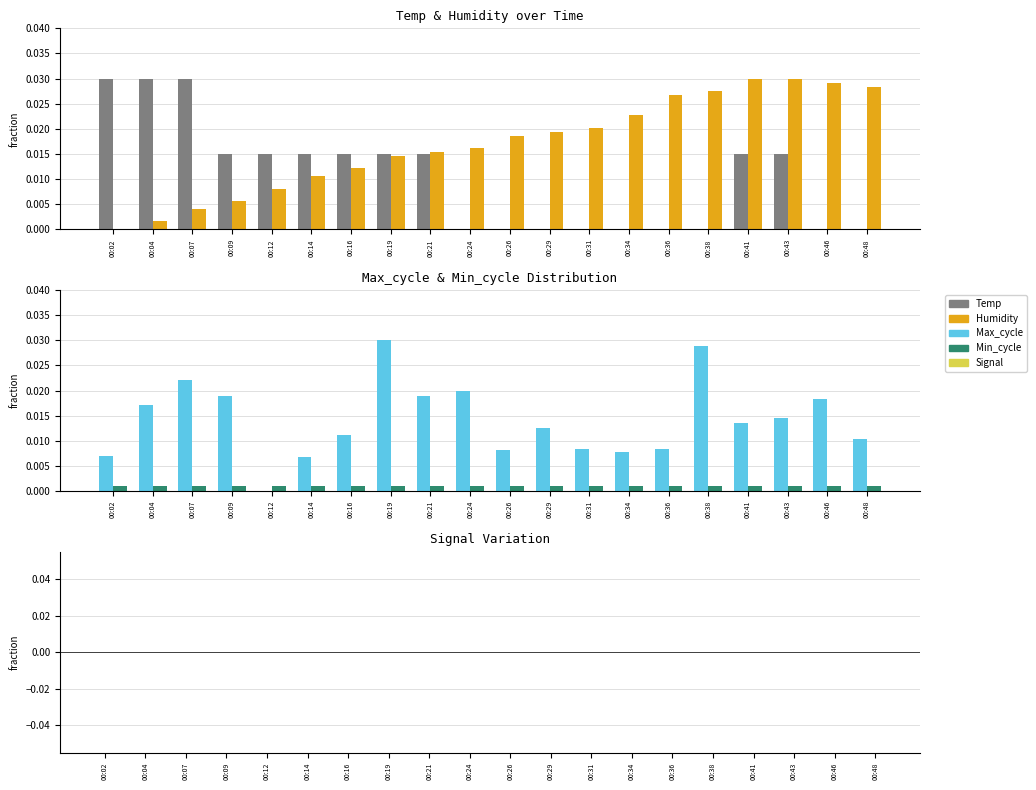

At 00:36, list the series in order from largest to smallest.

Humidity, Max_cycle, Min_cycle, Temp, Signal